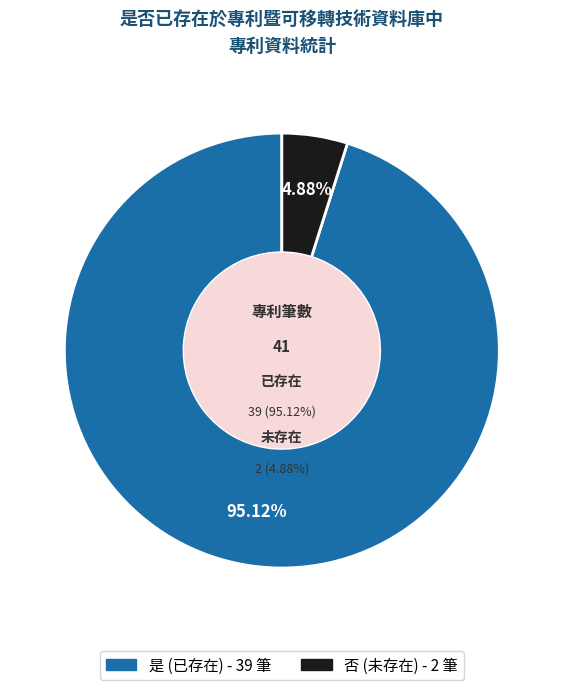

Is it true that 是 is 99% of the pie?

False